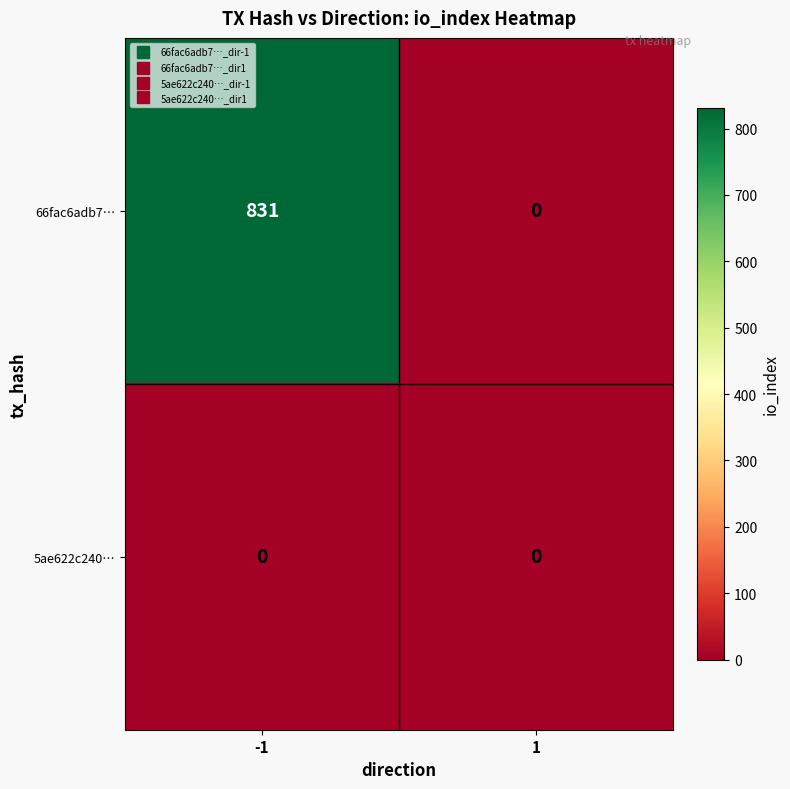

What is the sum of all 66fac6adb7… values?

831